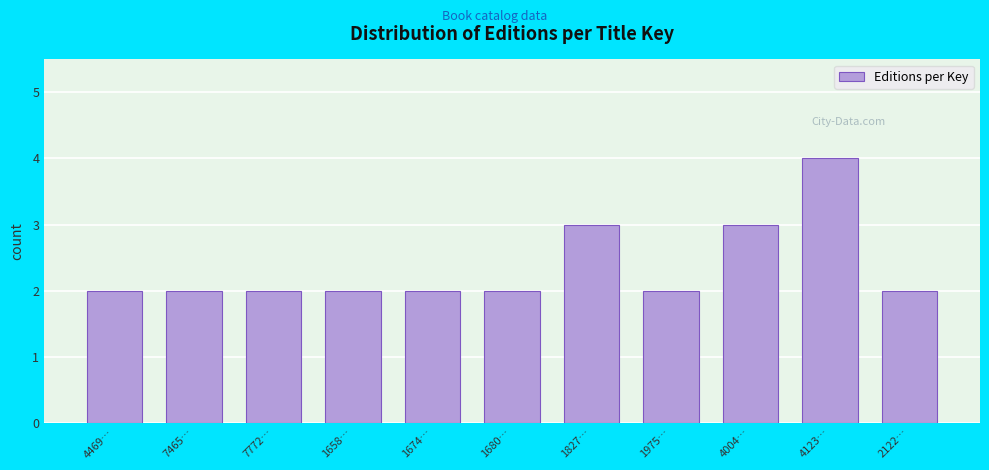

Reading right to left, extract all data points from this chart.

2	4	3	2	3	2	2	2	2	2	2